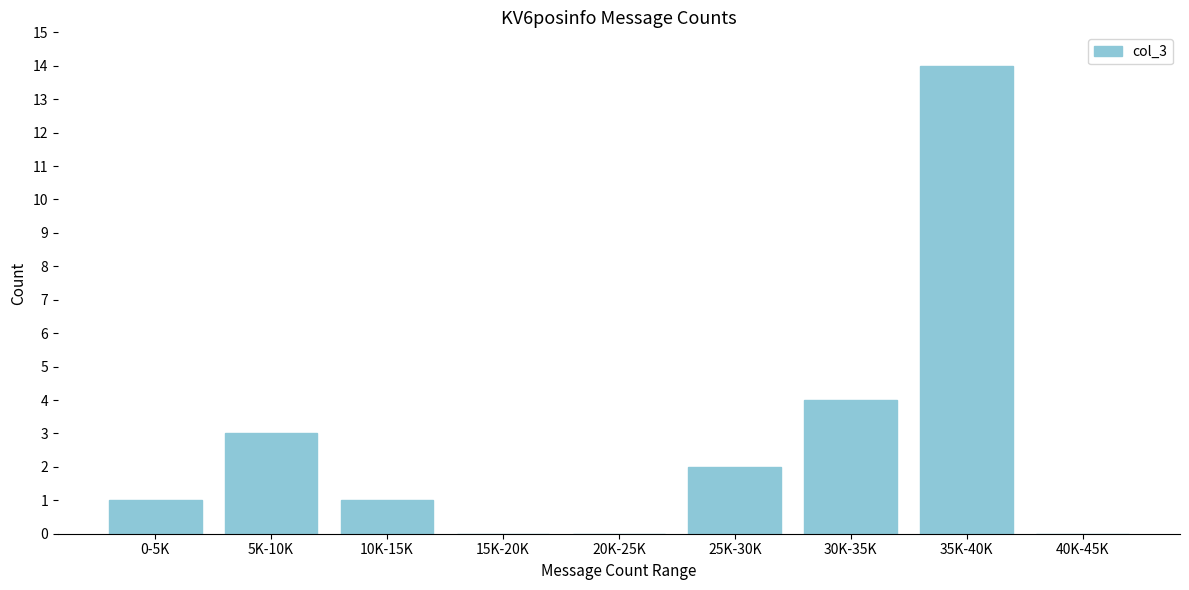

Reading right to left, transcribe all the data shown in this chart.

40K-45K=0	35K-40K=14	30K-35K=4	25K-30K=2	20K-25K=0	15K-20K=0	10K-15K=1	5K-10K=3	0-5K=1